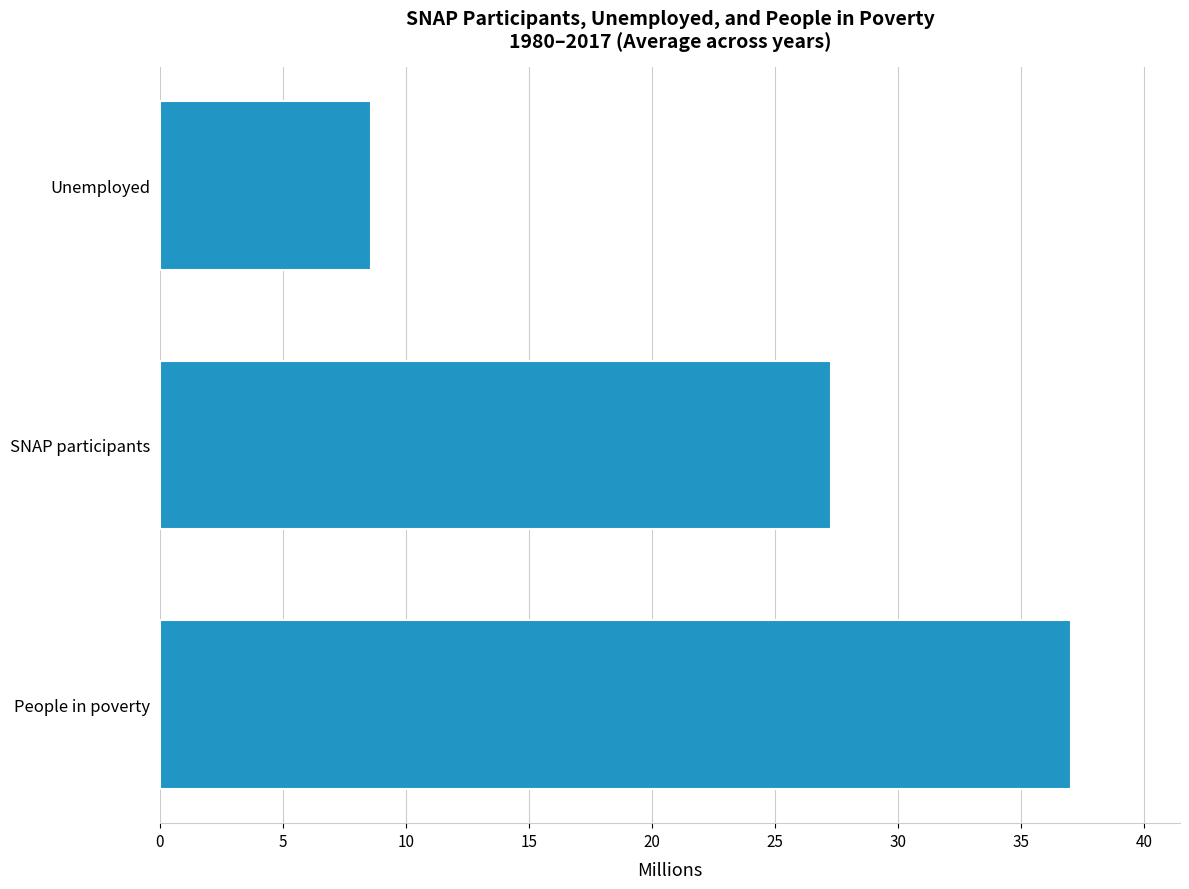

How many categories are shown in the chart?

3